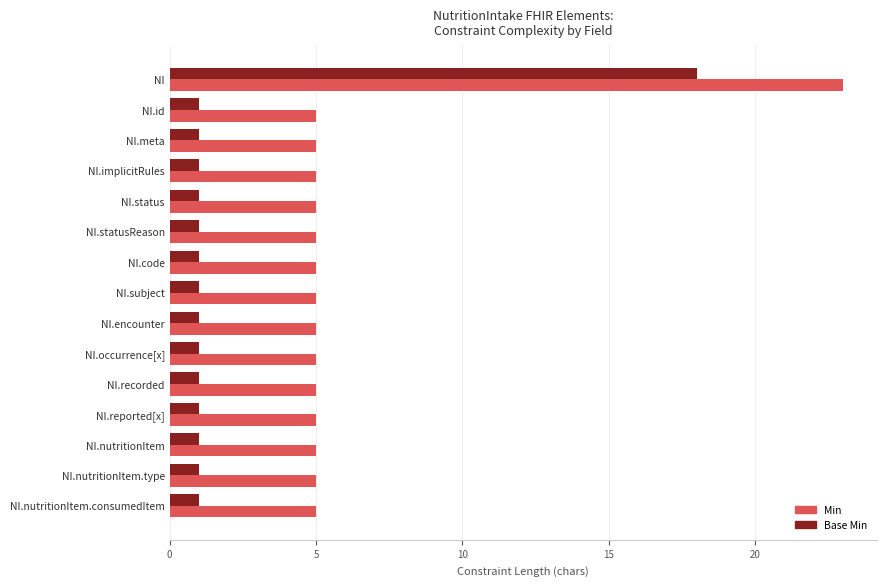

At how many categories does at least one series exceed 4?

15